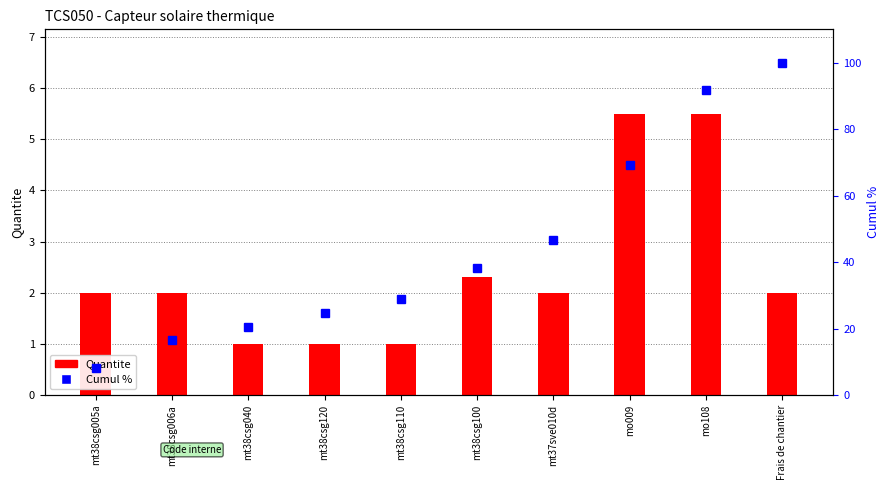

Are the bars grouped side by side (vs. stacked)?

Yes